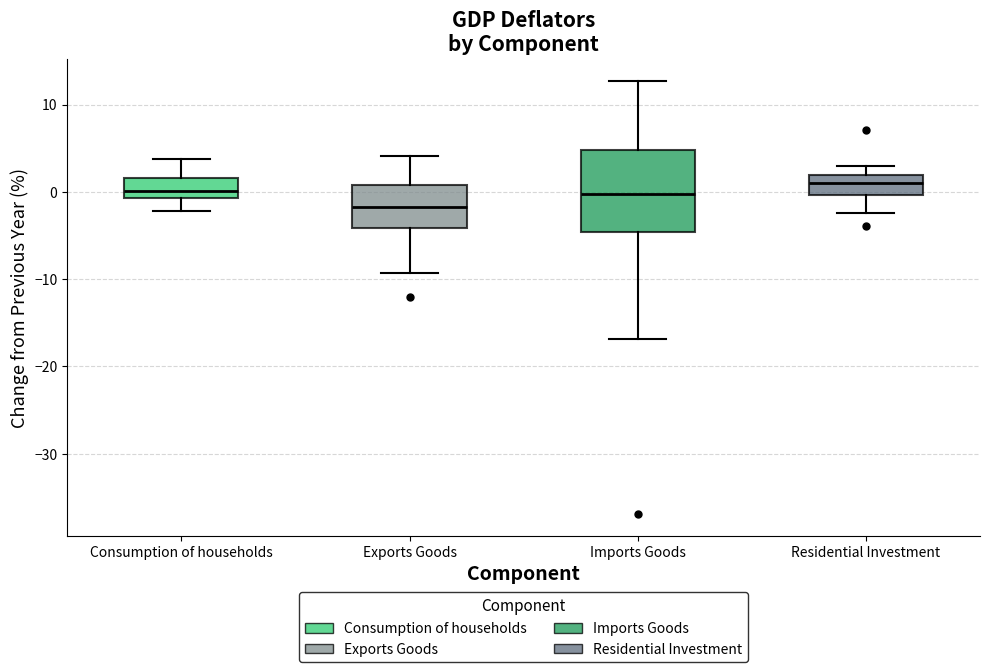

Reading left to right, read every box against the y-axis: the position of its median line, the range the box covers, and the ends of its whiskers. The values are not printed on the chart, so give them approximately, as read against the axis.

Consumption of households: median 0, box -1 to 2, whiskers -2 to 4
Exports Goods: median -2, box -4 to 1, whiskers -9 to 4
Imports Goods: median 0, box -5 to 5, whiskers -17 to 13
Residential Investment: median 1, box 0 to 2, whiskers -2 to 3